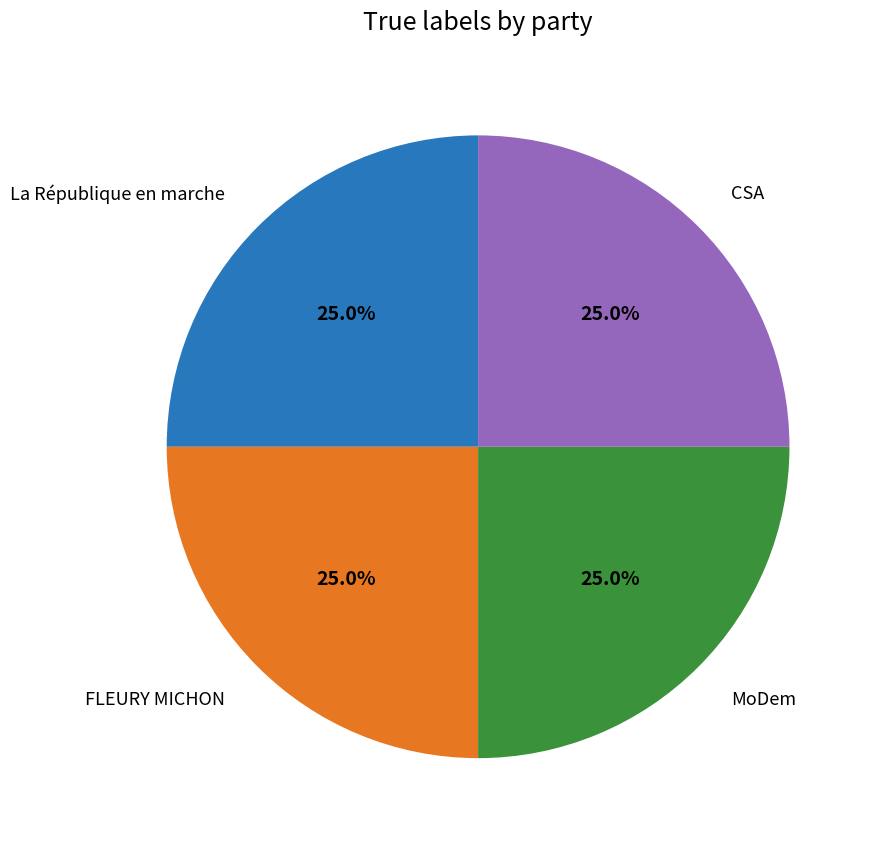

To the nearest percent, what is the average slice percentage?

25%